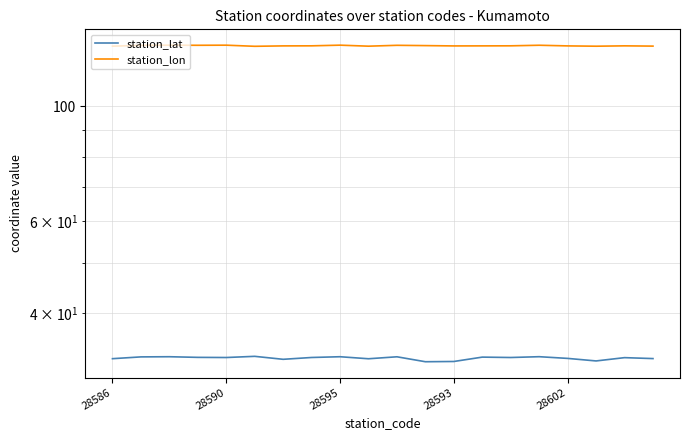

What is the difference between the highest and lowest values at 28586?

97.9